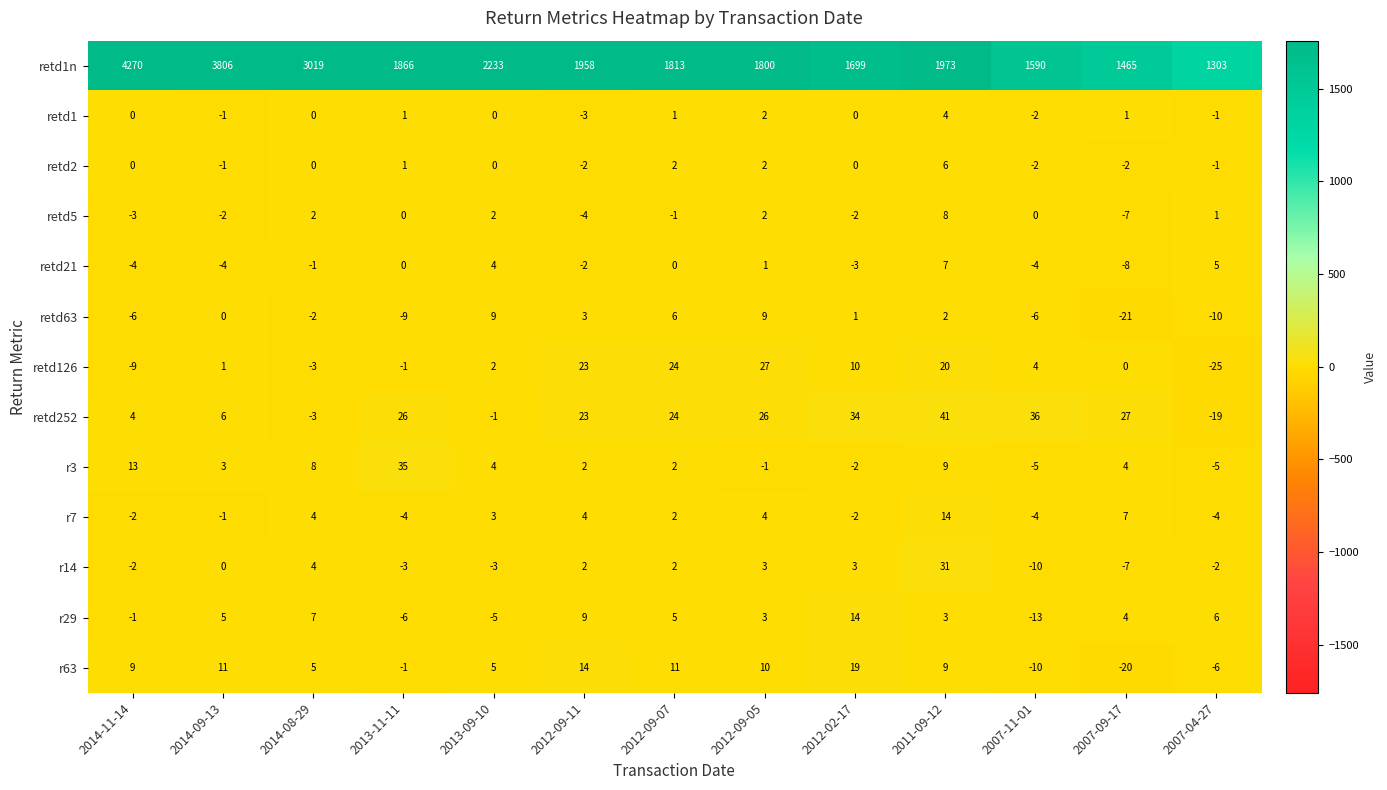

At how many categories does at least one series exceed 2655?

3